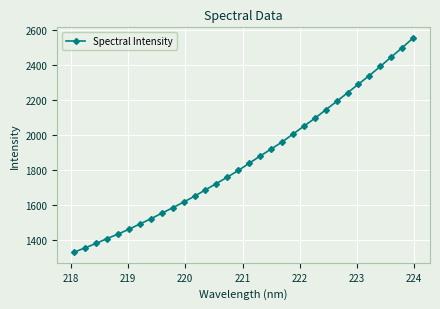

What is the average value?

1862.8